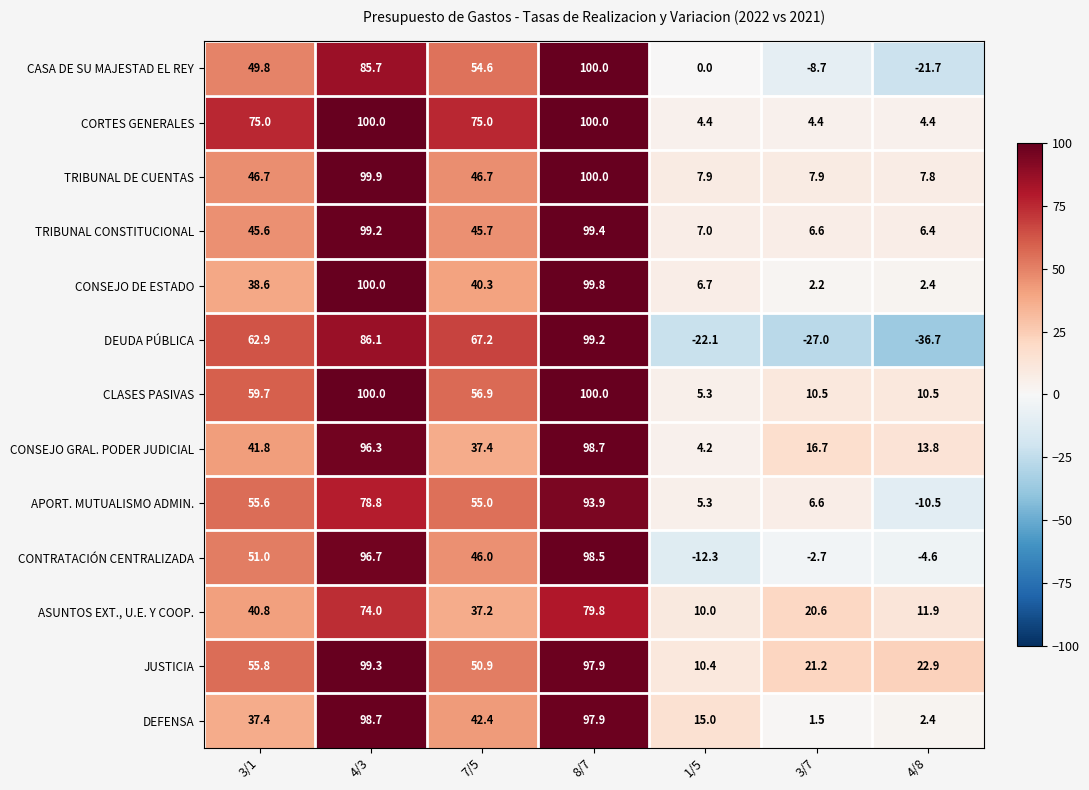

What is the approximate value of TRIBUNAL DE CUENTAS at 7/5?

46.7